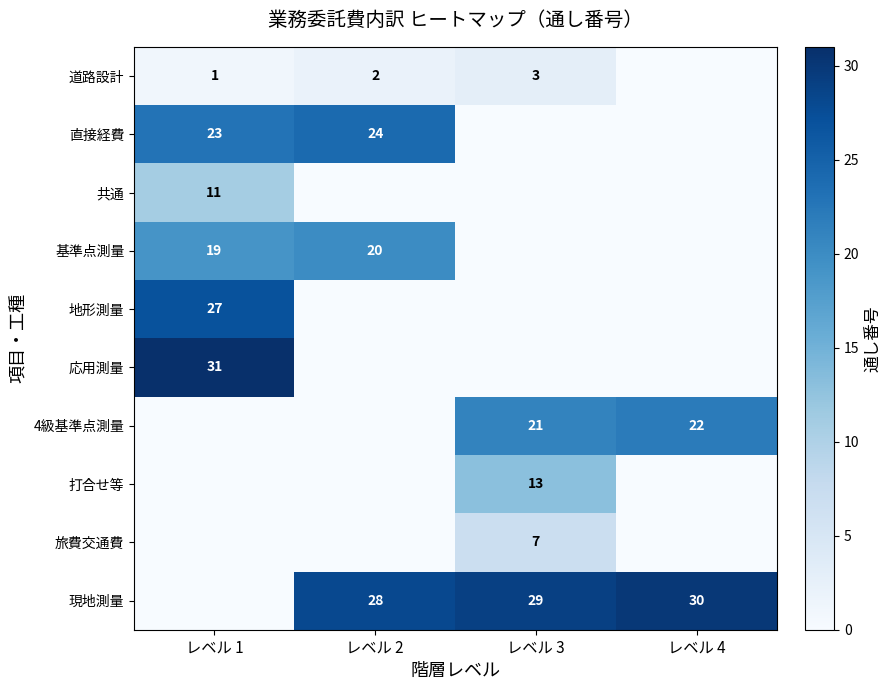

True or false: 道路設計 has a value of 1 at レベル 3.

False